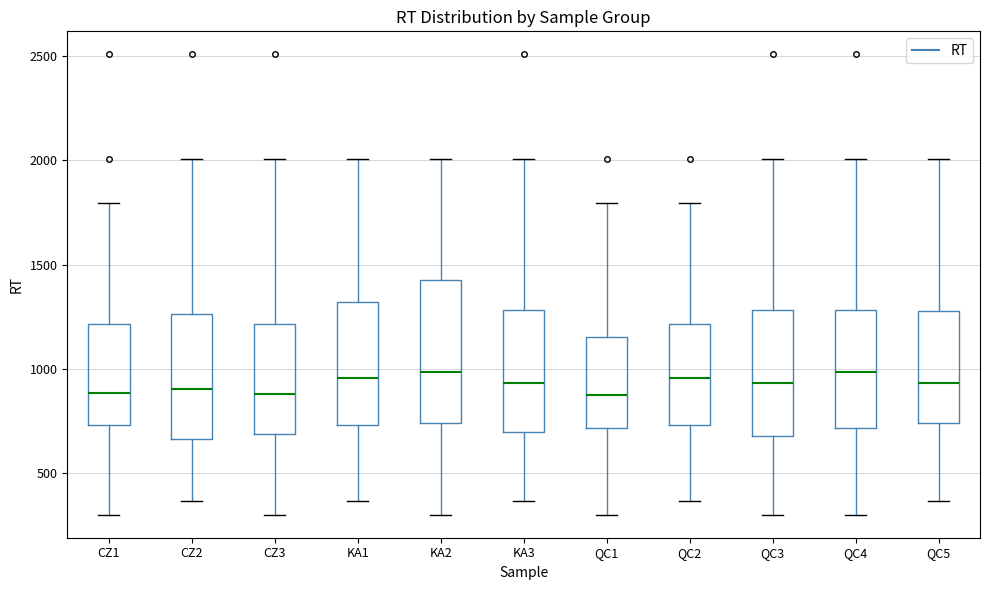

Which box is the tallest, from its lower edge to its upper edge?

KA2